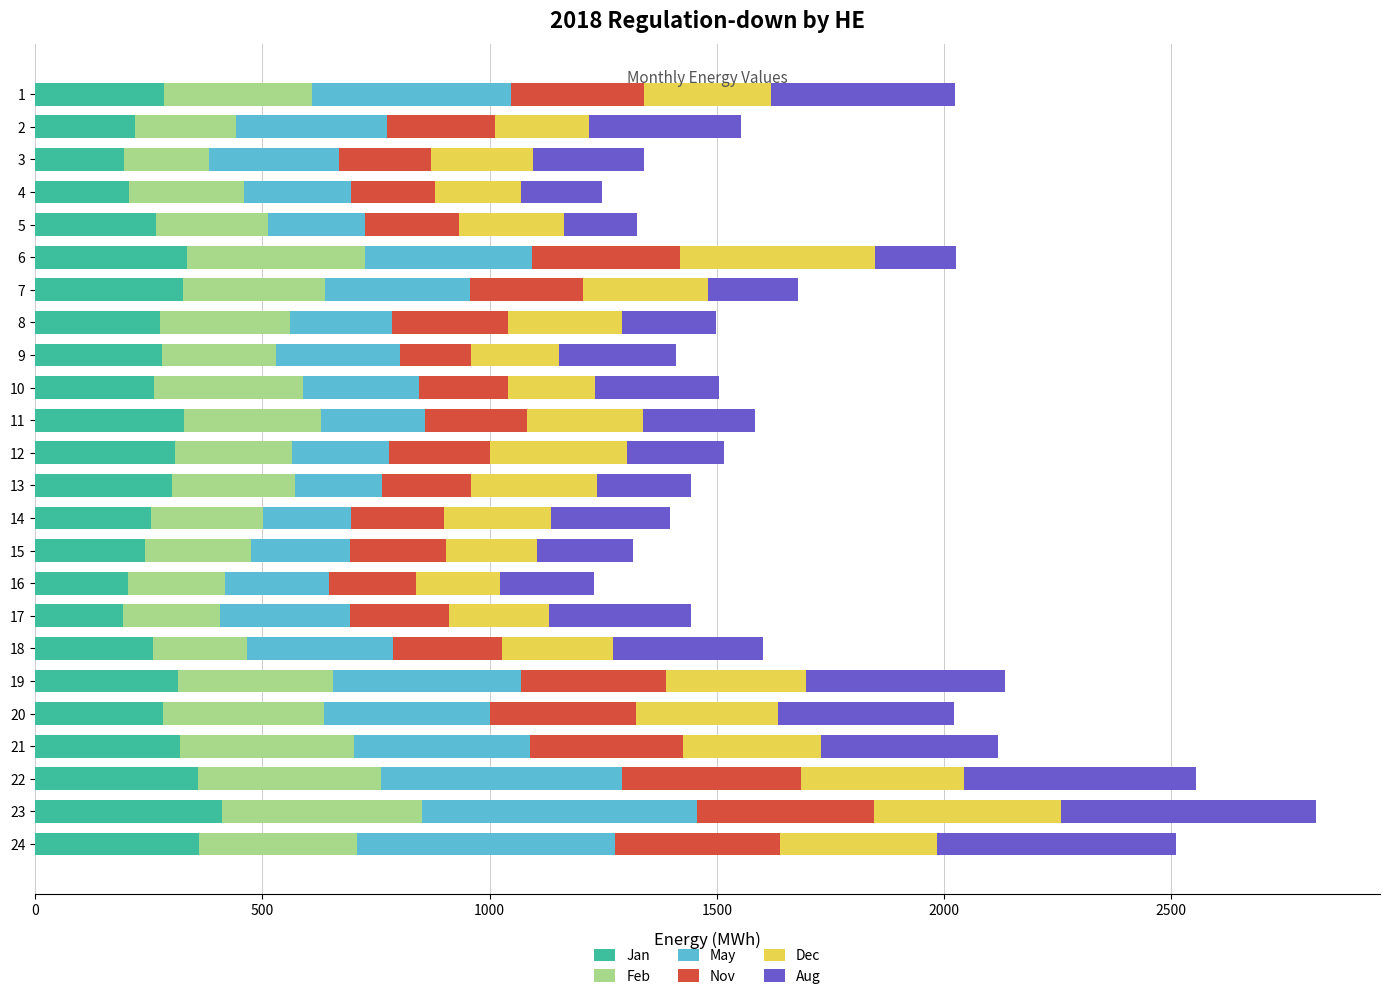

What is the lowest value of the Jan series?

194